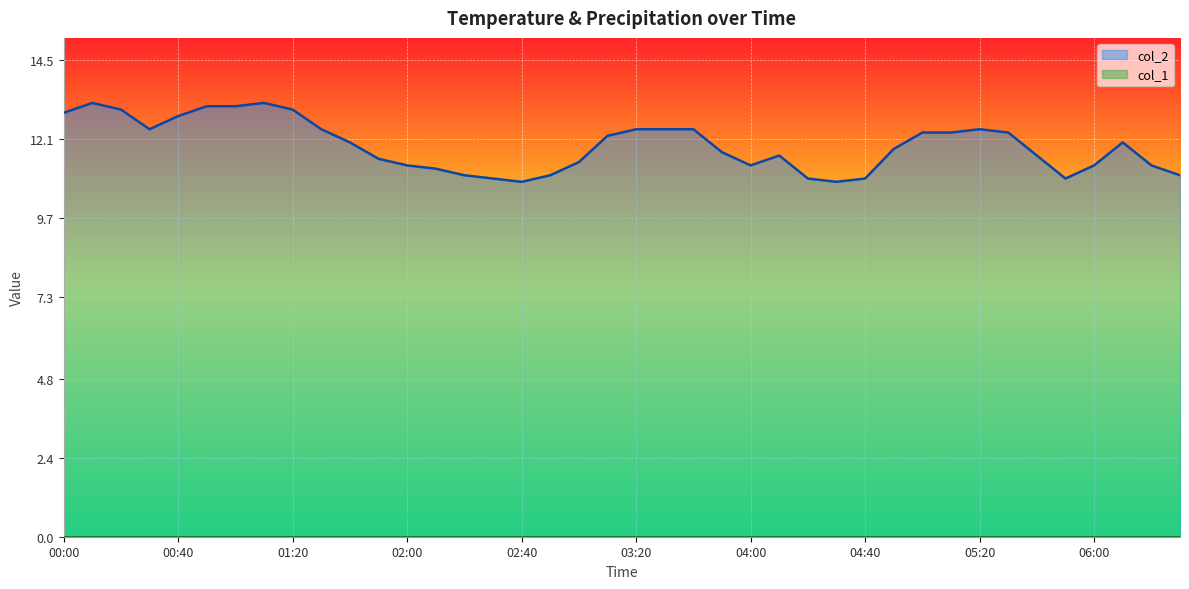

What is the value of the 21st point from the left?

12.4